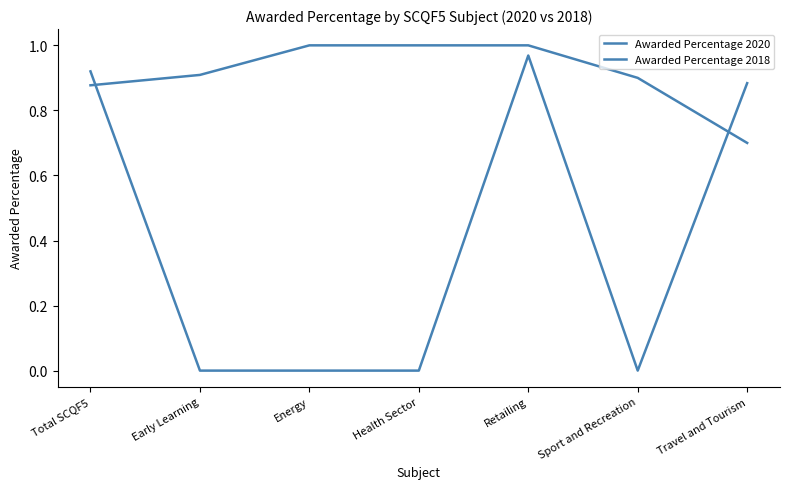

How many Awarded Percentage 2020 values are between 0 and 1?

7